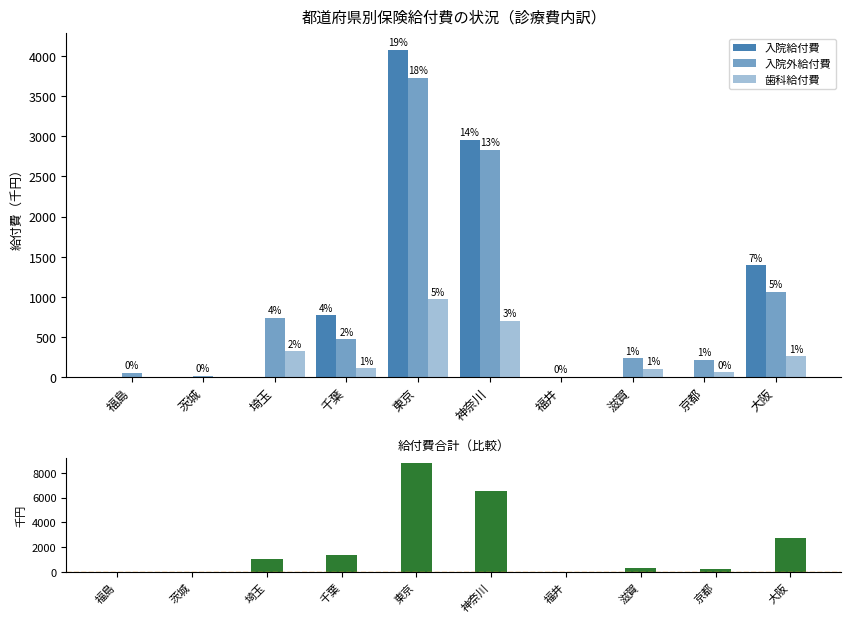

At which label does 入院給付費 reach its minimum?

福島